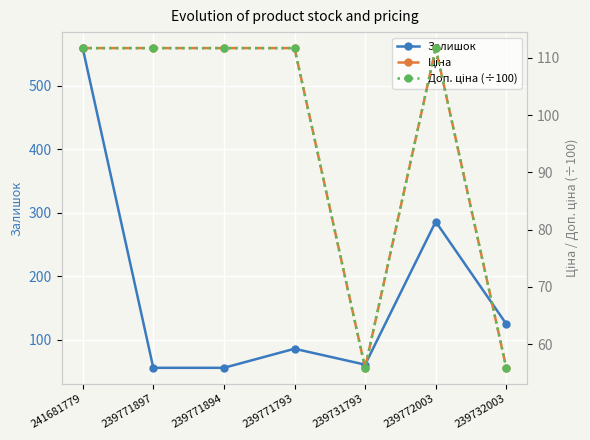

Where does the Залишок series first go above 86?

241681779